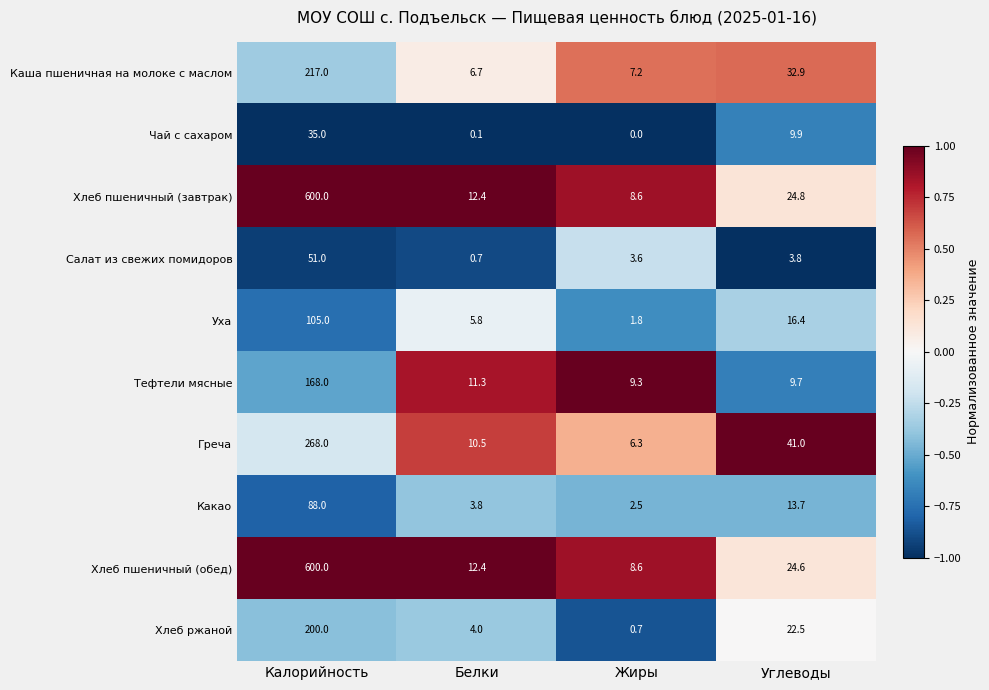

Which category has the highest value across all series?

Калорийность